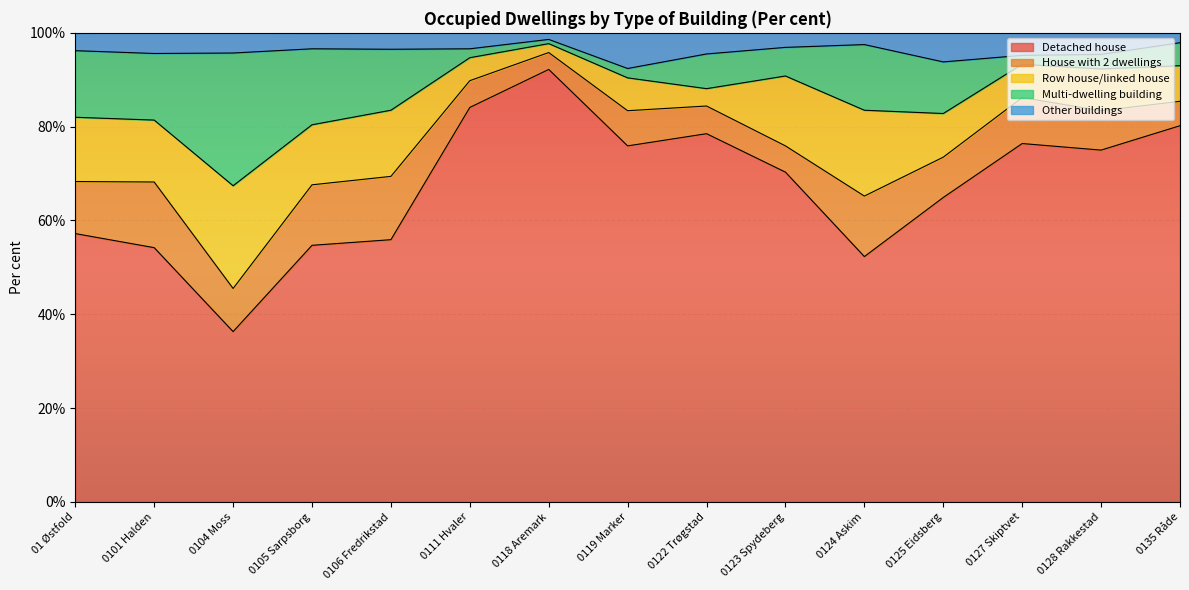

What is the total value across all series at 0118 Aremark?

100.1